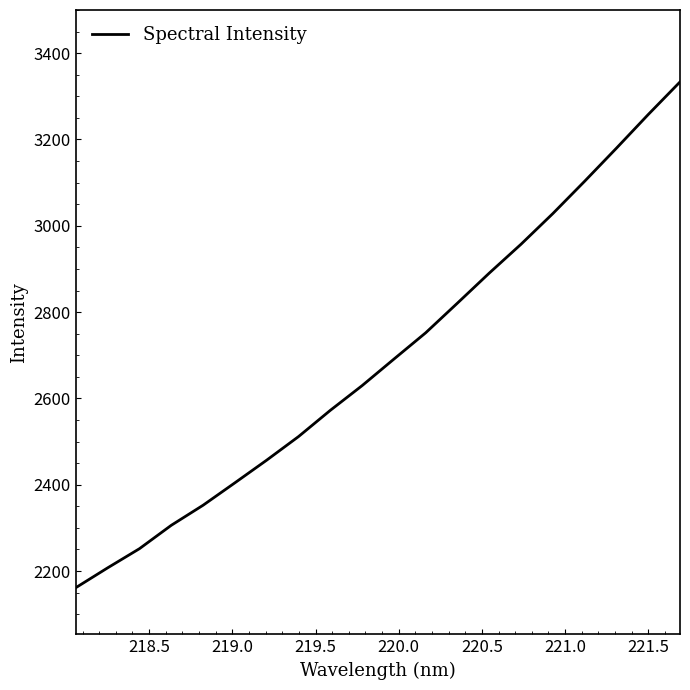

What is the maximum value shown in the chart?

3333.4